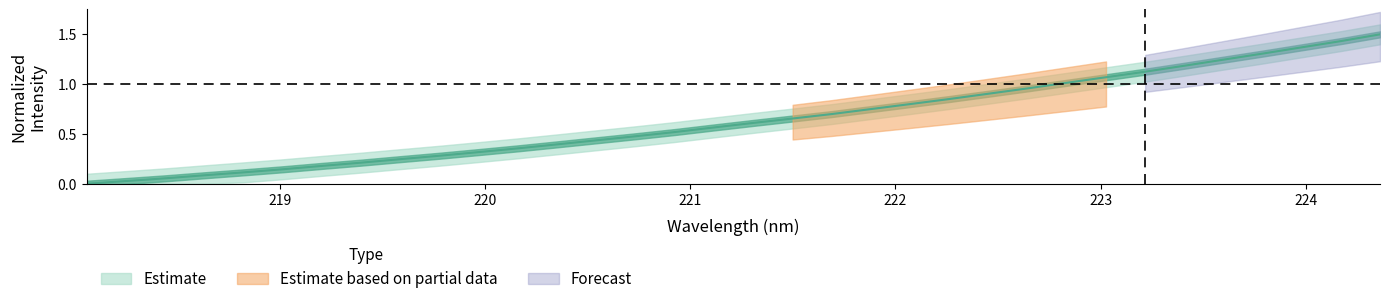

Does the chart display data point markers on the line(s)?

No